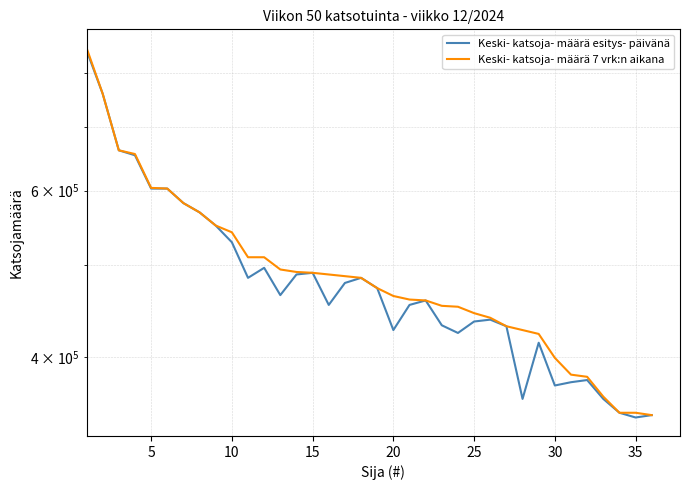

How many values in the Keski- katsoja- määrä 7 vrk:n aikana series exceed 485000?

17